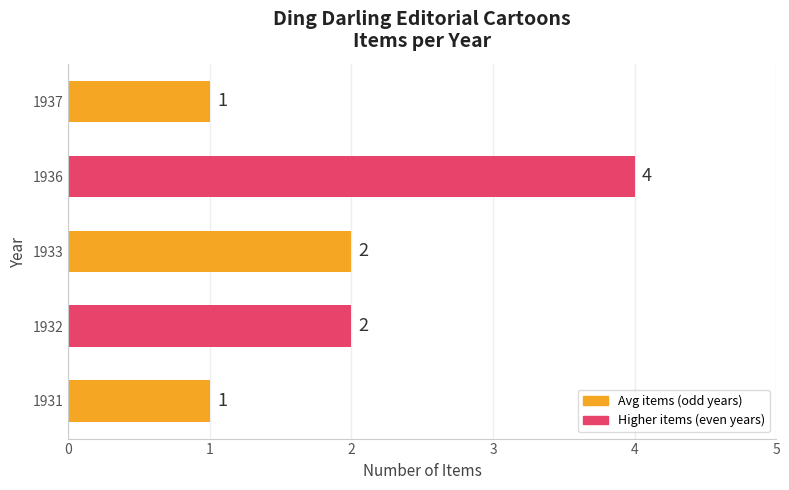

What is the difference between the maximum and second lowest values?

3